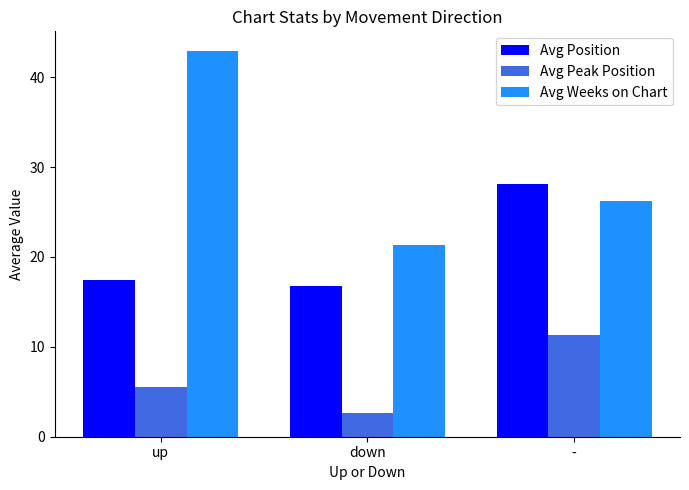

Rank the series by their average value, from highest to lowest.

Avg Weeks on Chart, Avg Position, Avg Peak Position